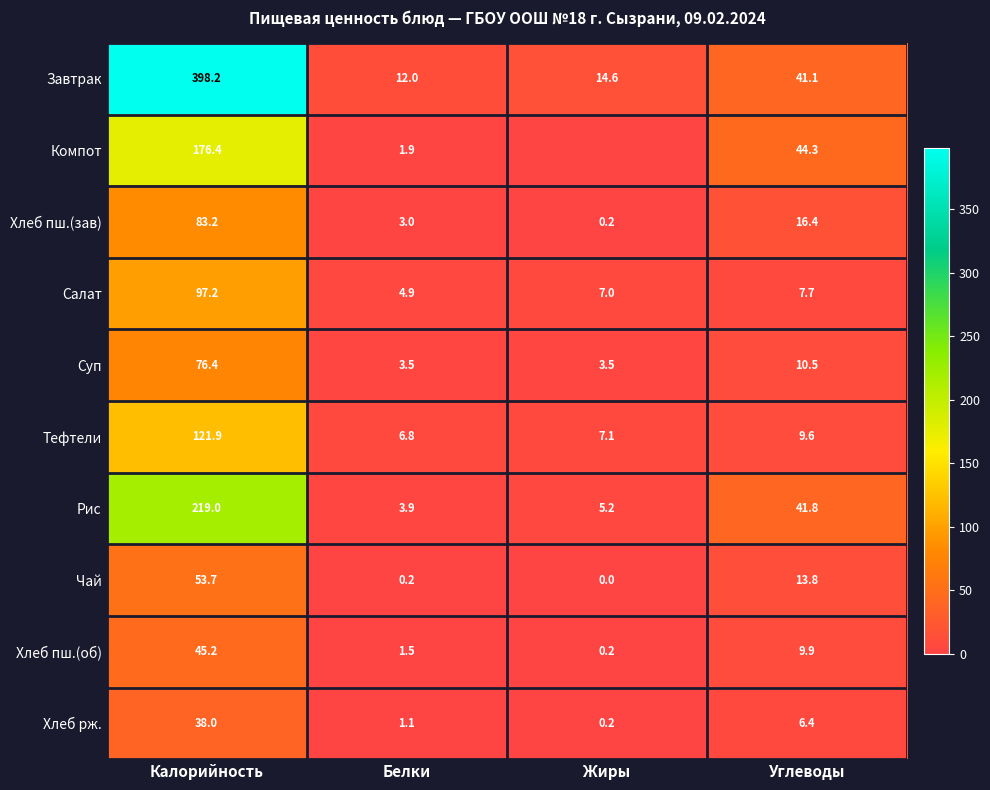

What is the sum of all Тефтели values?

145.4